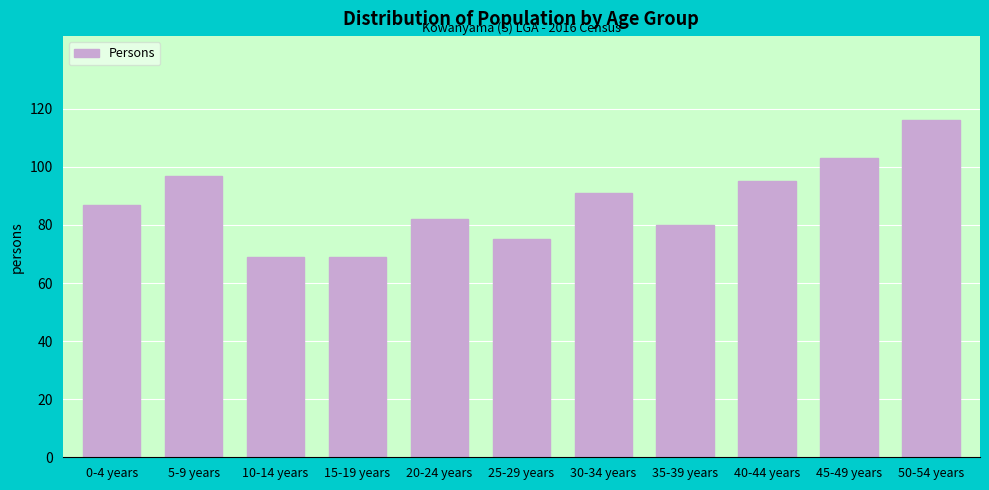

Reading right to left, what are all the values shown in this chart?

116	103	95	80	91	75	82	69	69	97	87